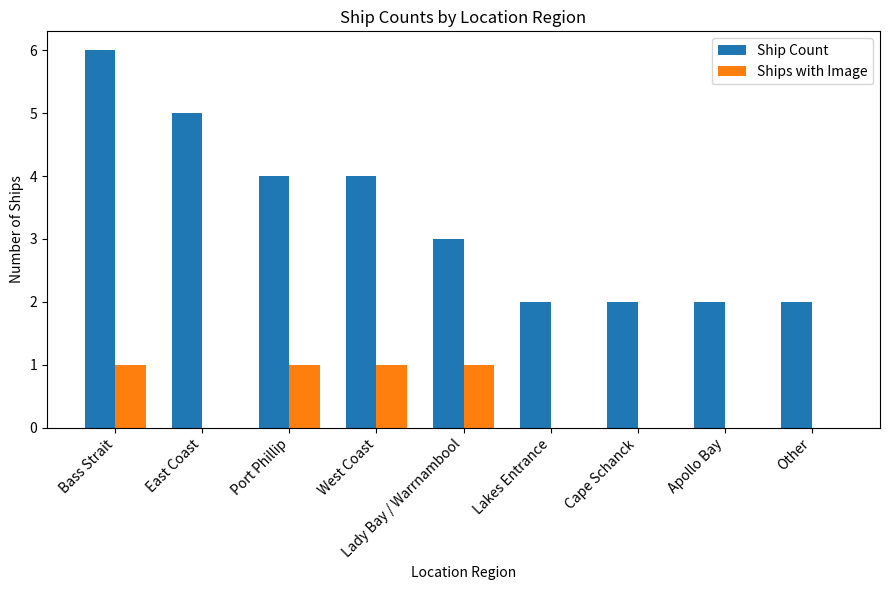

What is the sum of the Ship Count values at Port Phillip and East Coast?

9